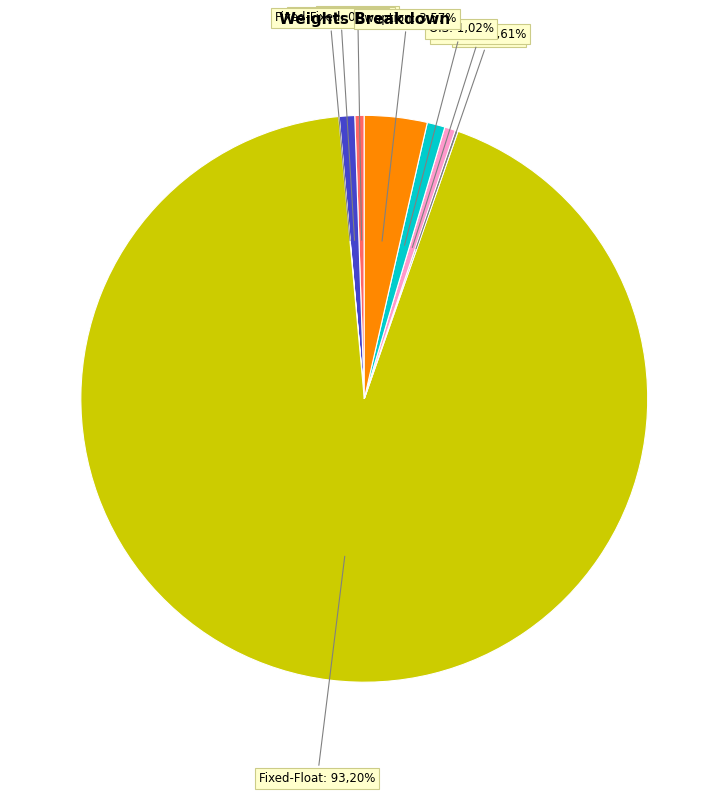

Is there any slice that represents more than half of the pie?

Yes